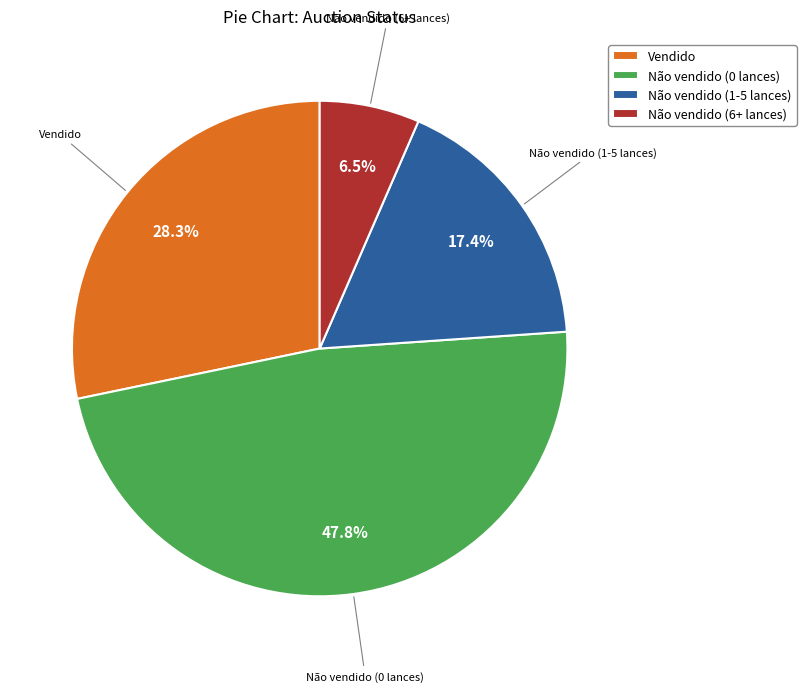

Which has a higher value, Não vendido (1-5 lances) or Não vendido (6+ lances)?

Não vendido (1-5 lances)